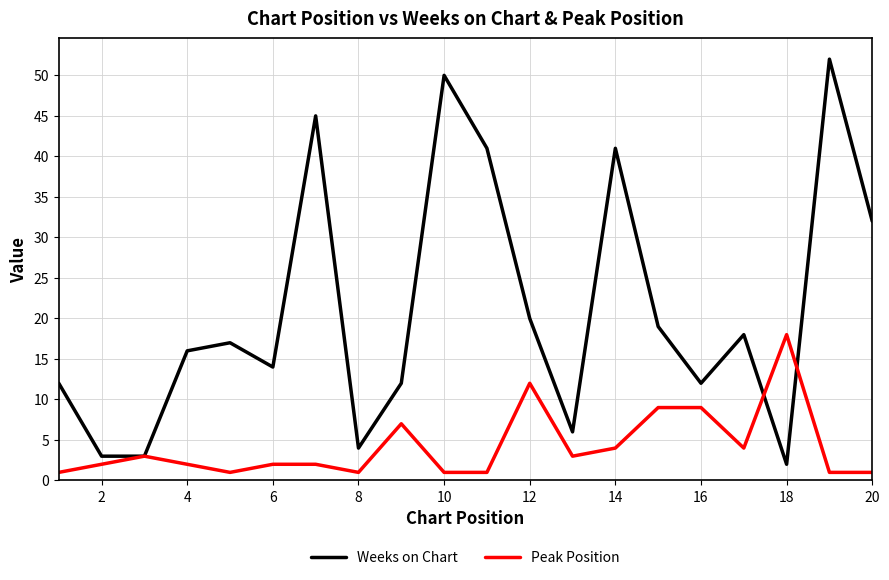

Which series has the widest spread of values?

Weeks on Chart